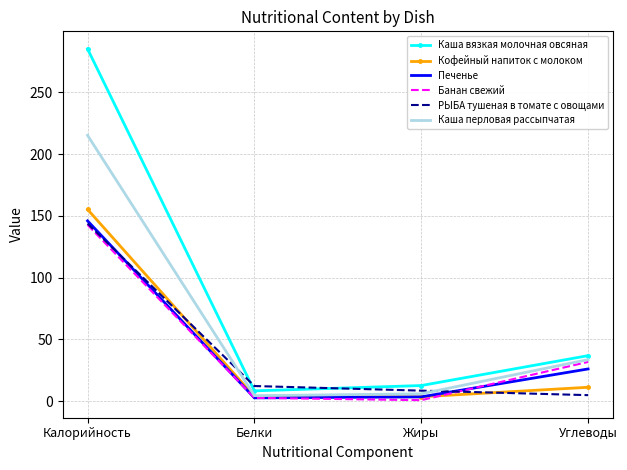

List the labels in order of Каша вязкая молочная овсяная value, smallest first.

Белки, Жиры, Углеводы, Калорийность